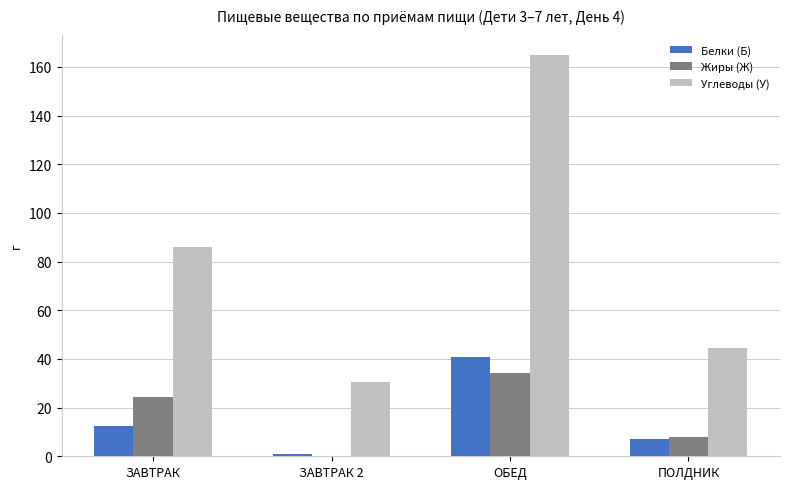

Which category has the highest value in the Жиры (Ж) series?

ОБЕД